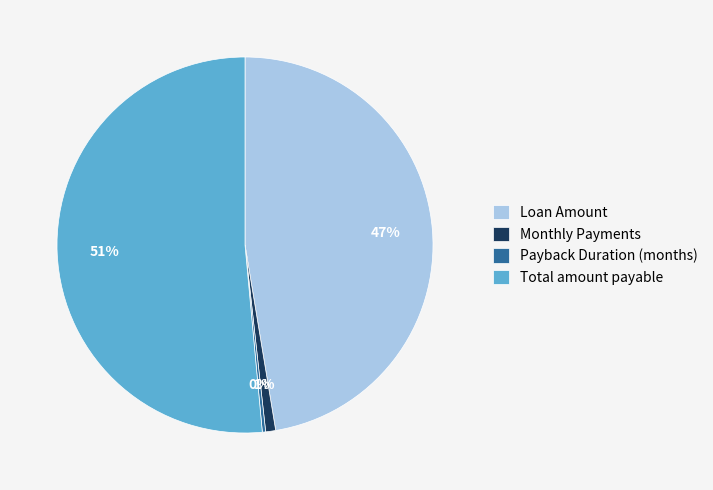

Do Total amount payable and Loan Amount together represent more than half of the pie?

Yes